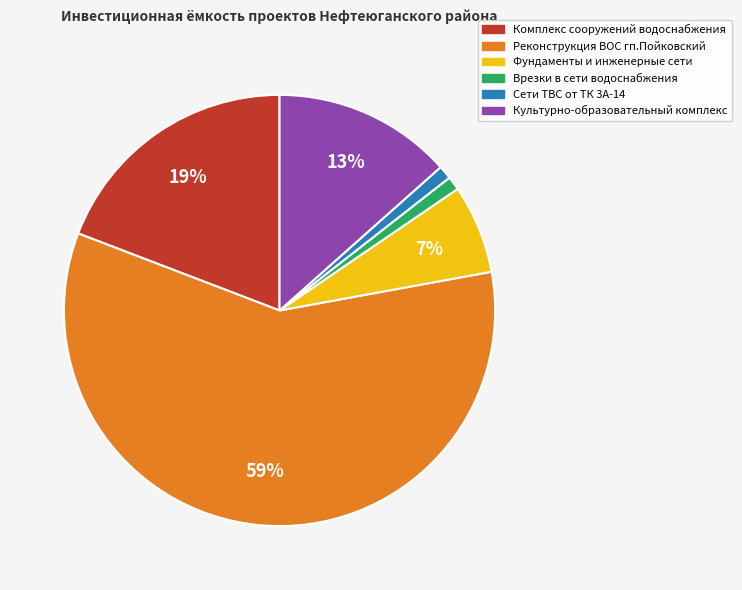

To the nearest percent, what is the difference between the largest and smallest slice percentages?

58%